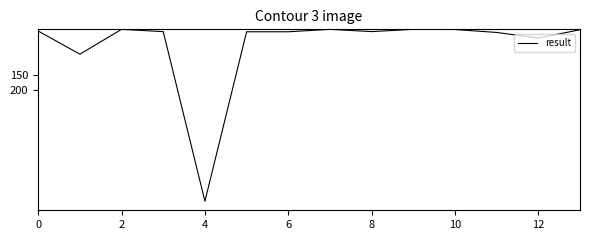

What is the maximum value shown in the chart?

570.0